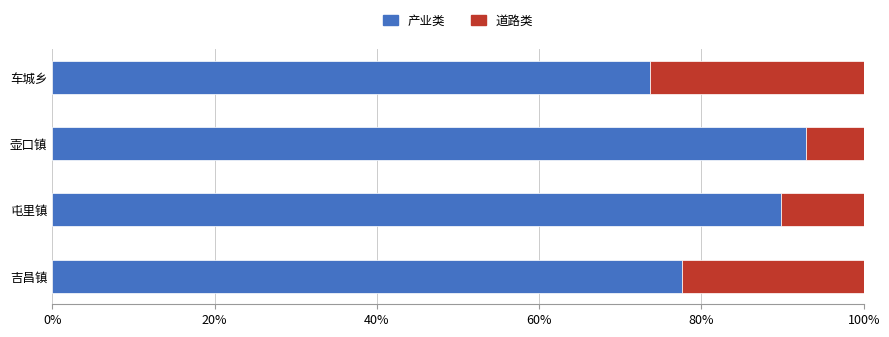

What is the total value across all series at 车城乡?

100.0